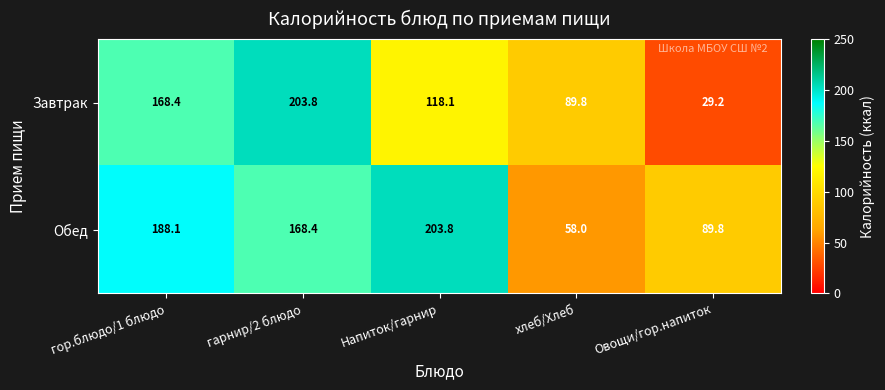

Which series has the widest spread of values?

Завтрак